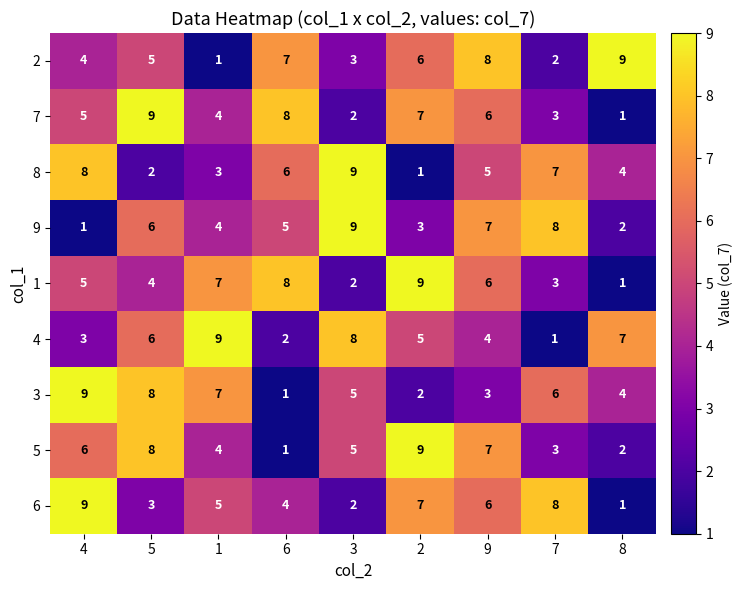

True or false: 5 has a value of 3 at 3.

False